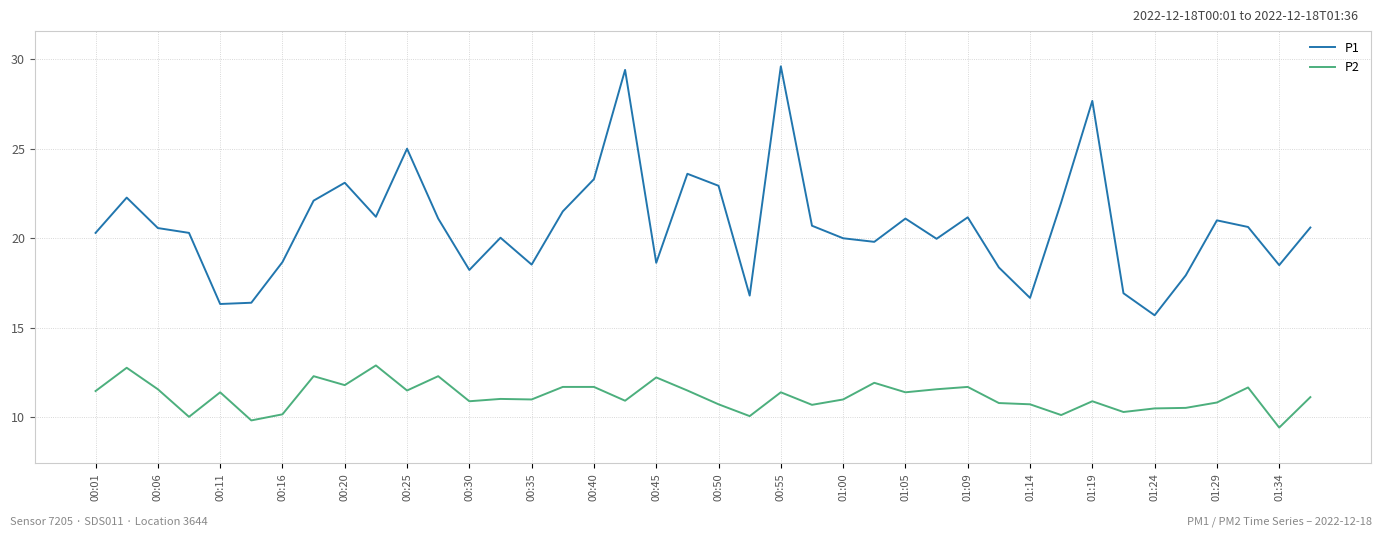

Which series has the widest spread of values?

P1